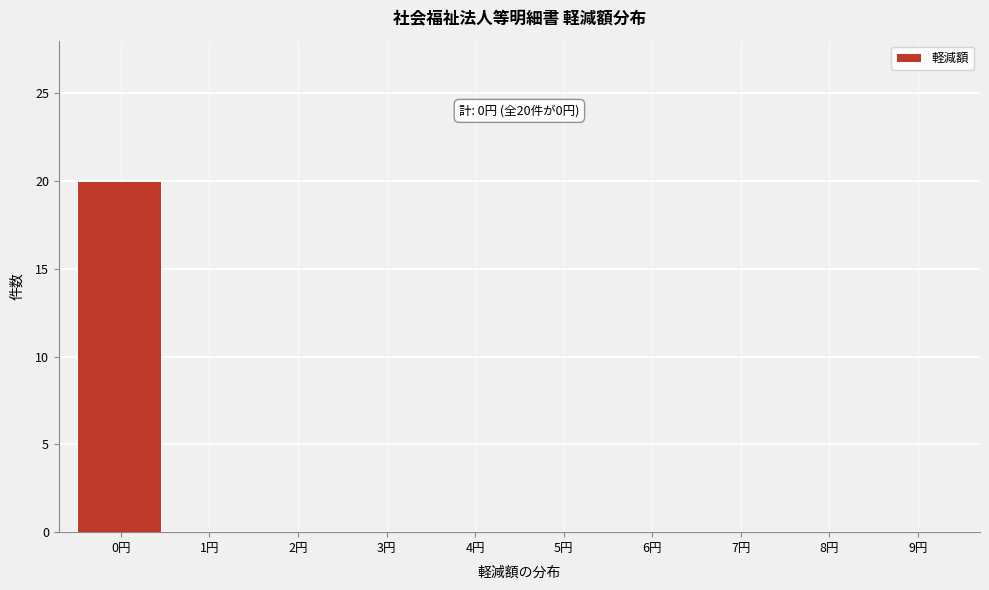

Reading left to right, transcribe all the data shown in this chart.

0円=20	1円=0	2円=0	3円=0	4円=0	5円=0	6円=0	7円=0	8円=0	9円=0